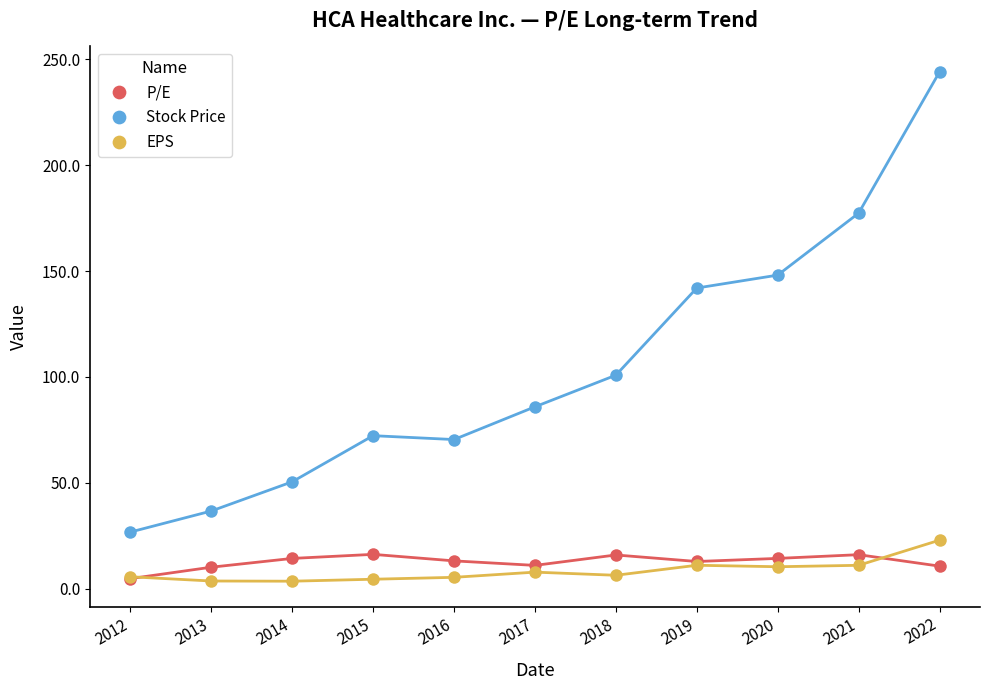

Which label corresponds to the largest value in the chart?

2022